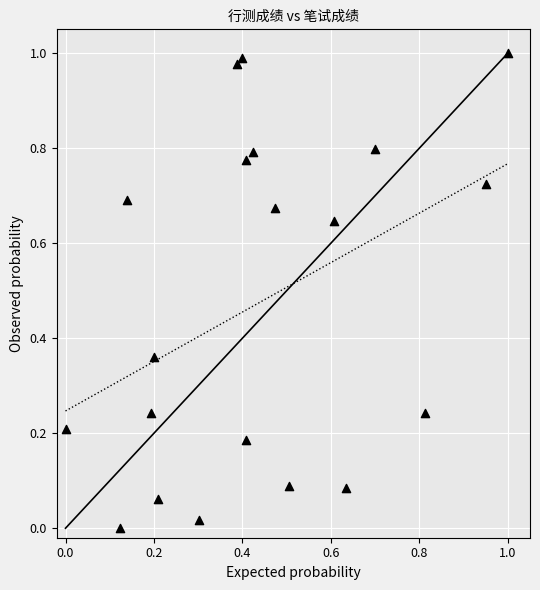

How many points are shown in the scatter plot?

20